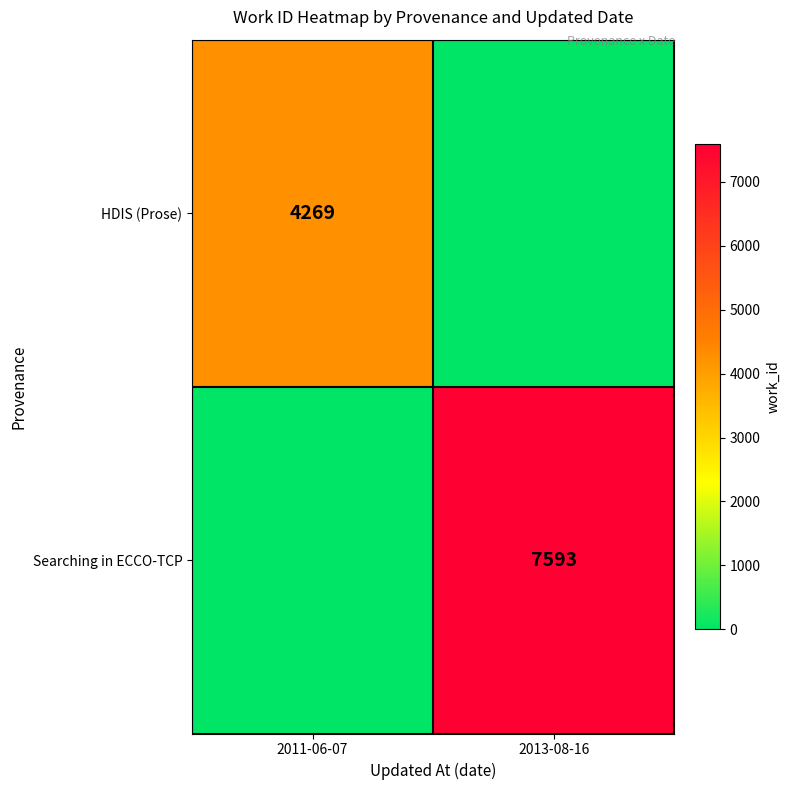

Is the value of HDIS (Prose) at 2011-06-07 greater than the value of Searching in ECCO-TCP at 2013-08-16?

No